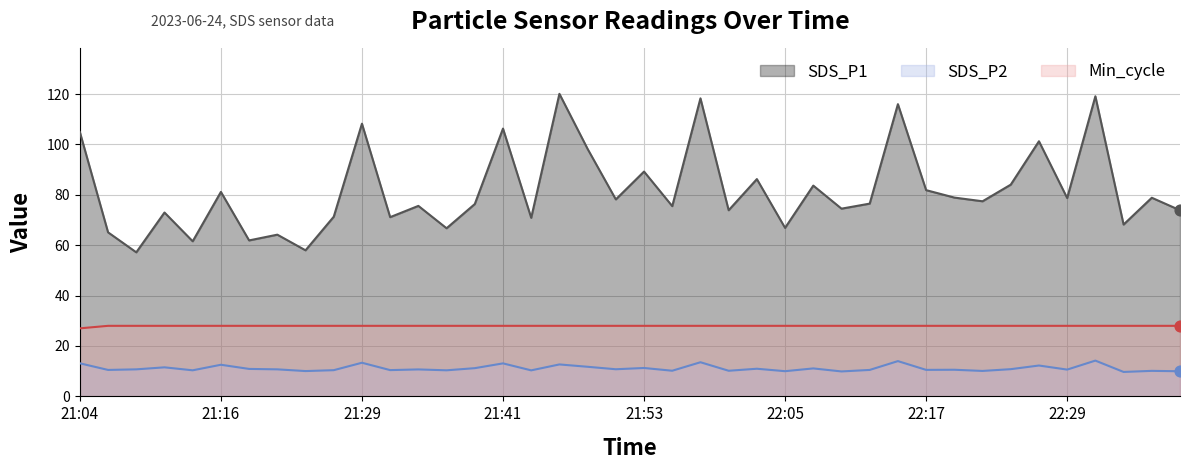

Which series has the largest total across all categories?

SDS_P1